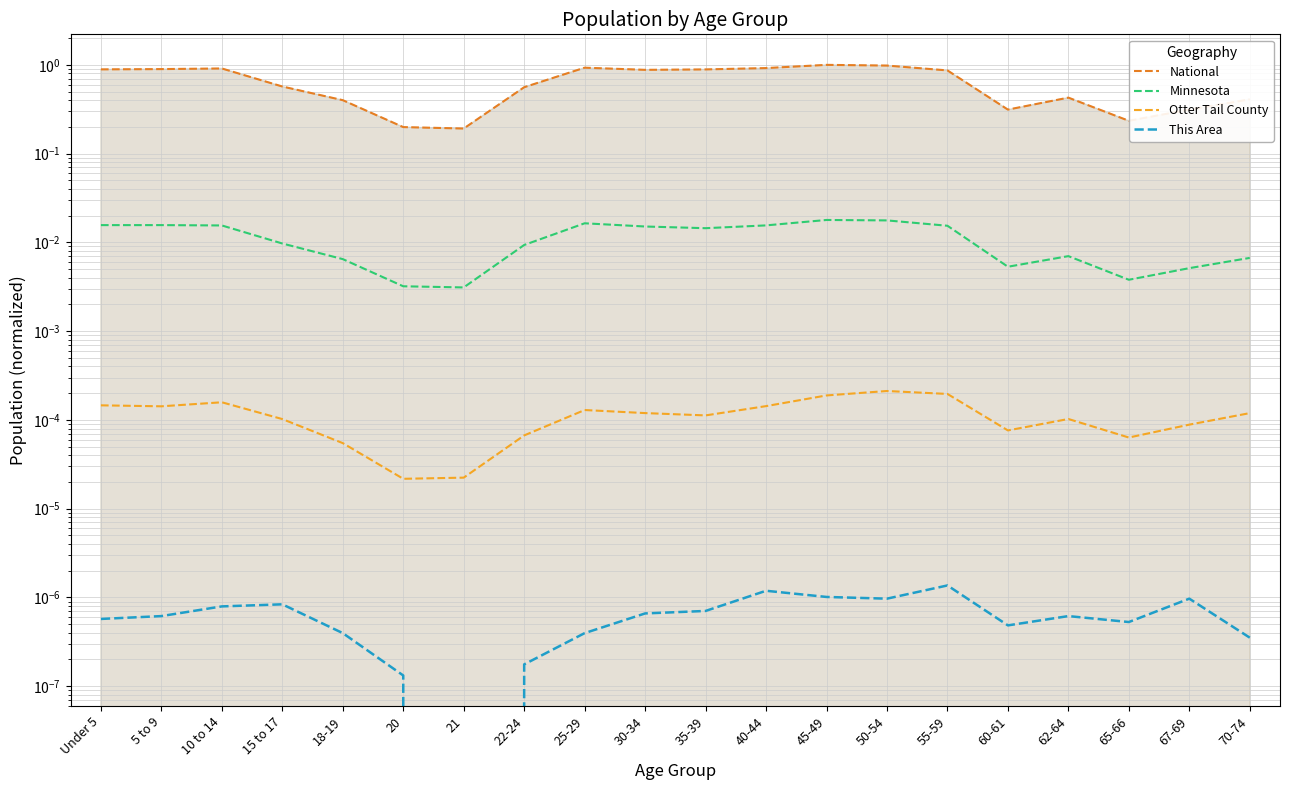

Is it true that Otter Tail County equals 0.0 at 21?

False